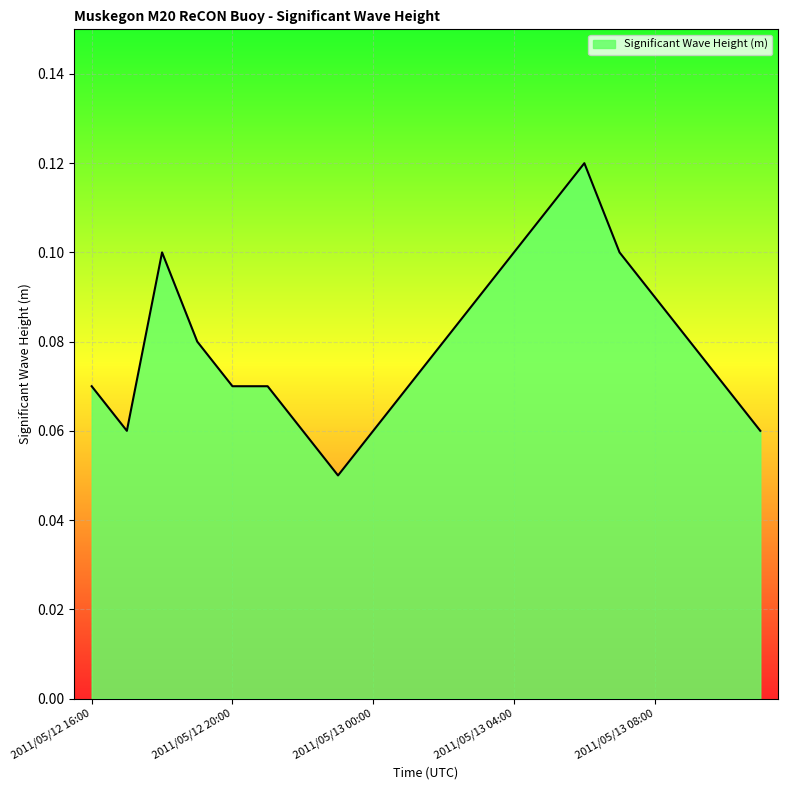

How many lines are shown in the chart?

1